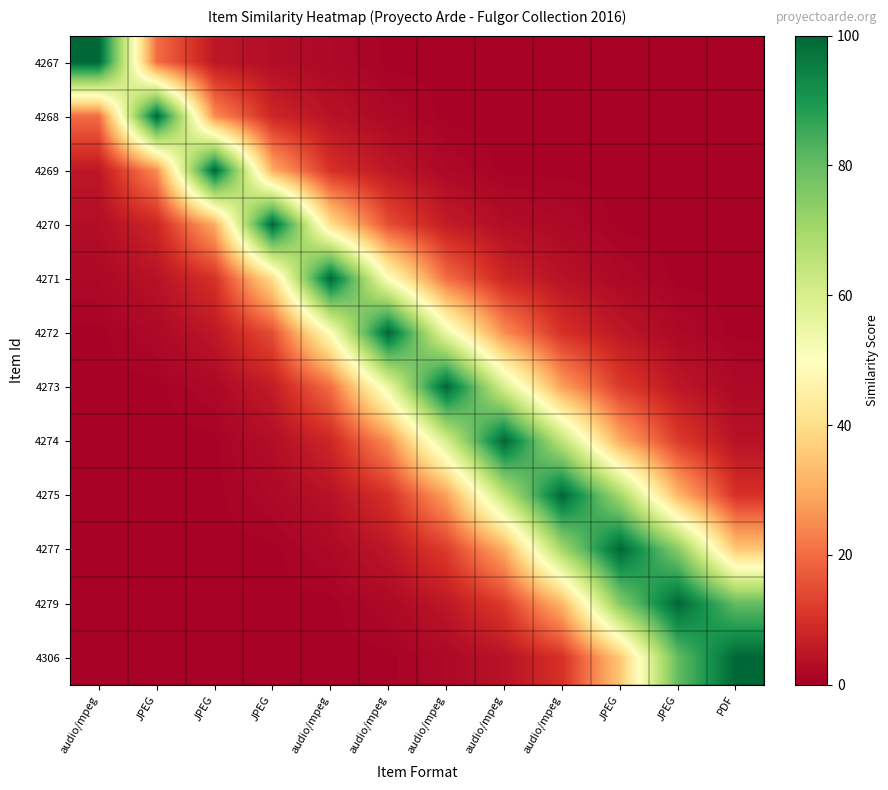

Which series has the largest total across all categories?

4277